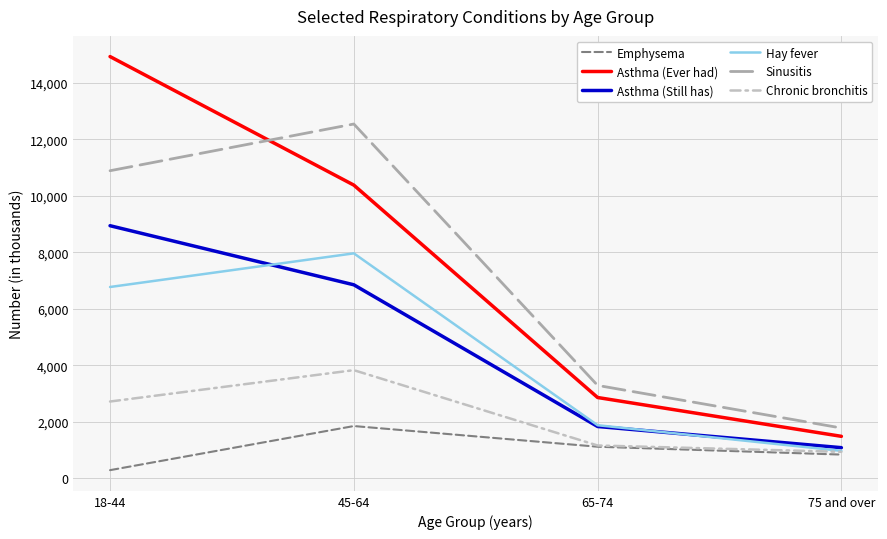

The Sinusitis series shows 1816 at 65-74. True or false?

False